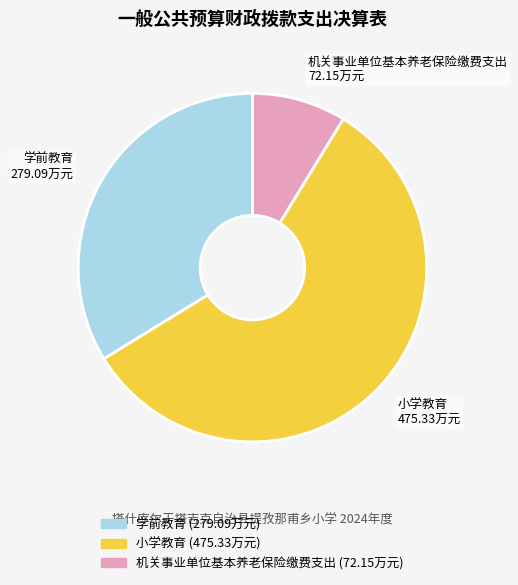

Which slice is the smallest?

机关事业单位基本养老保险缴费支出